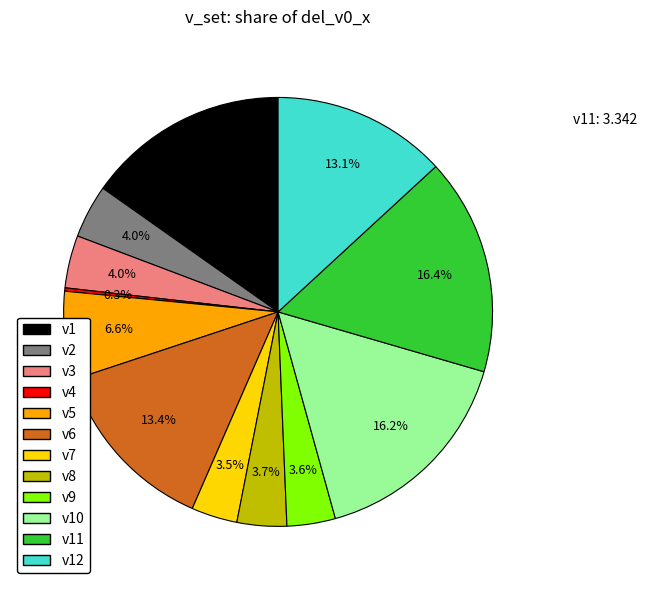

Is there any slice that represents more than half of the pie?

No